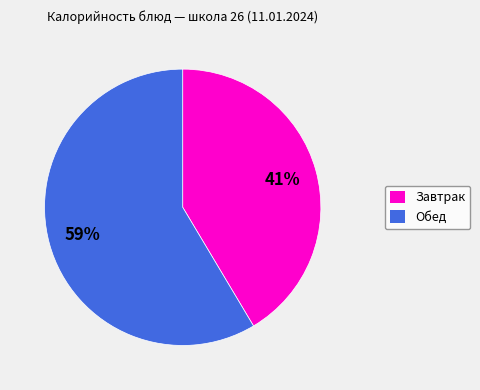

To the nearest percent, what is the average slice percentage?

50%